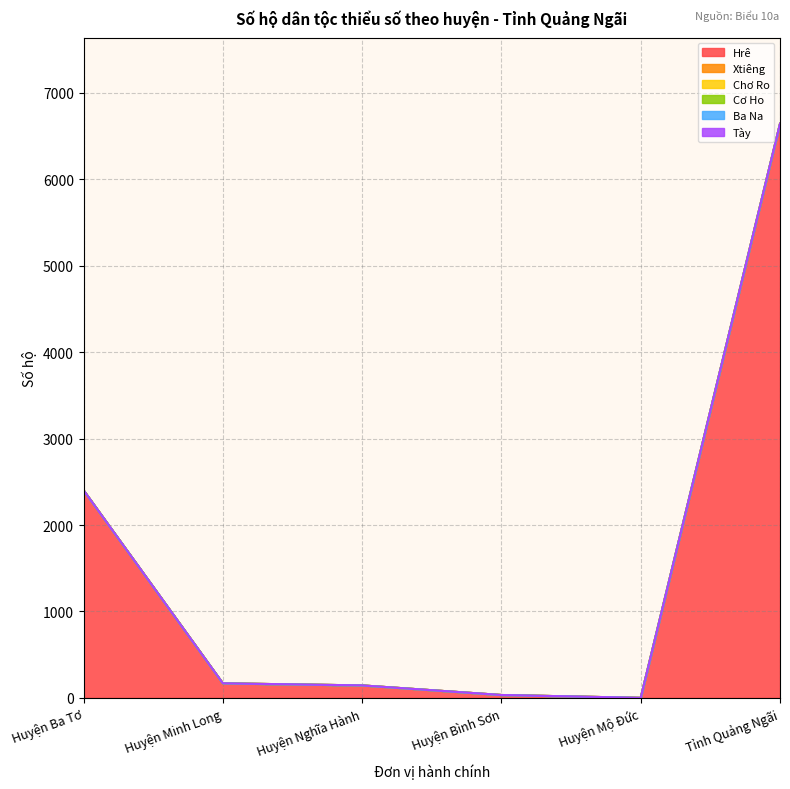

What are all the series names shown in the legend?

Hrê, Xtiêng, Chơ Ro, Cơ Ho, Ba Na, Tày